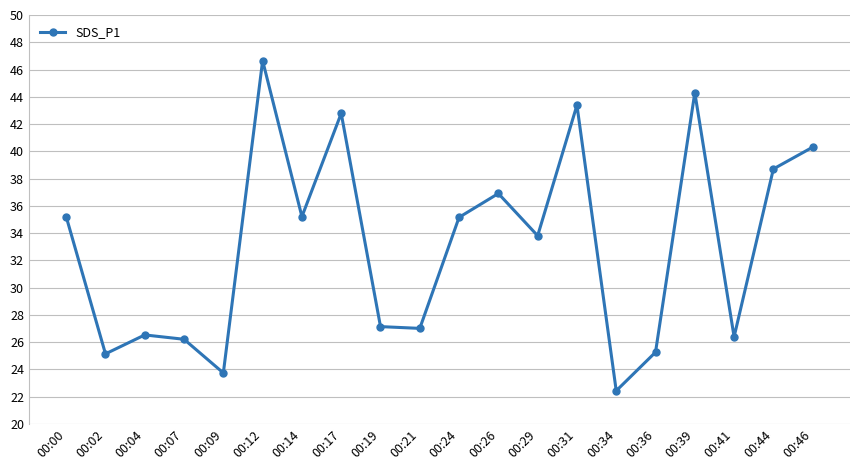

How many interior local valleys (lower than both neighbors) does the data have?

7